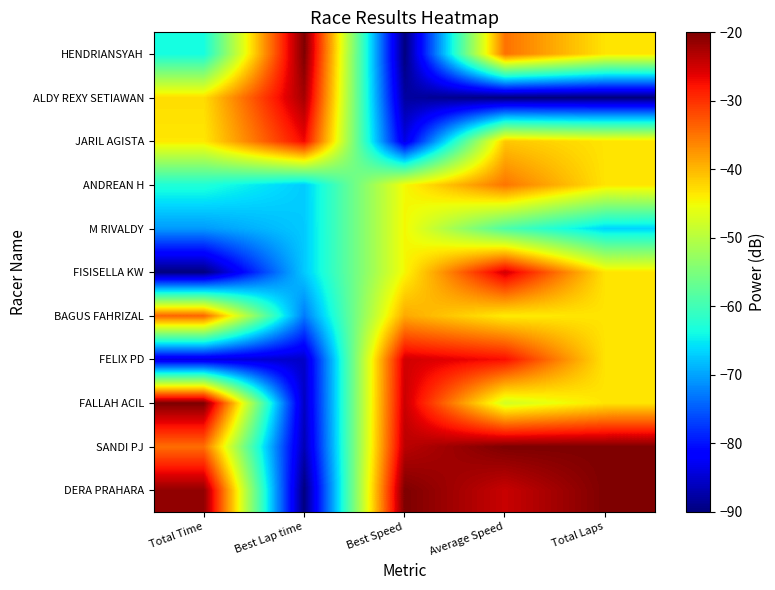

Reading right to left, list all the values displayed in this chart.

DERA PRAHARA: Total Laps=-20.0	Average Speed=-24.5	Best Speed=-20.0	Best Lap time=-90.0	Total Time=-21.1
SANDI PJ: Total Laps=-20.0	Average Speed=-20.0	Best Speed=-23.7	Best Lap time=-86.8	Total Time=-34.5
FALLAH ACIL: Total Laps=-43.3	Average Speed=-47.6	Best Speed=-24.6	Best Lap time=-85.9	Total Time=-20.0
FELIX PD: Total Laps=-43.3	Average Speed=-27.4	Best Speed=-25.0	Best Lap time=-85.6	Total Time=-84.1
BAGUS FAHRIZAL: Total Laps=-43.3	Average Speed=-43.9	Best Speed=-38.9	Best Lap time=-72.8	Total Time=-33.8
FISISELLA KW: Total Laps=-43.3	Average Speed=-25.1	Best Speed=-44.7	Best Lap time=-67.4	Total Time=-90.0
M RIVALDY: Total Laps=-66.7	Average Speed=-59.0	Best Speed=-44.7	Best Lap time=-67.3	Total Time=-70.6
ANDREAN H: Total Laps=-43.3	Average Speed=-35.1	Best Speed=-44.8	Best Lap time=-67.2	Total Time=-62.8
JARIL AGISTA: Total Laps=-43.3	Average Speed=-41.1	Best Speed=-83.9	Best Lap time=-26.9	Total Time=-43.6
ALDY REXY SETIAWAN: Total Laps=-90.0	Average Speed=-90.0	Best Speed=-87.9	Best Lap time=-22.4	Total Time=-42.7
HENDRIANSYAH: Total Laps=-43.3	Average Speed=-34.8	Best Speed=-90.0	Best Lap time=-20.0	Total Time=-63.6